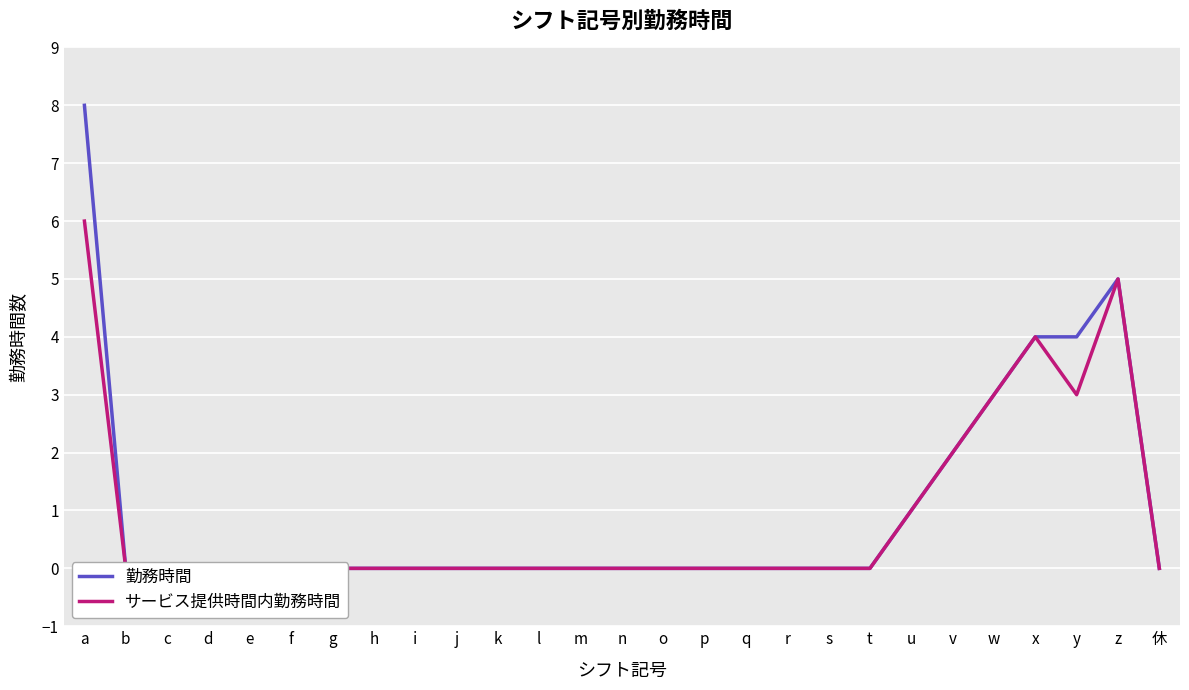

Rank the series by their average value, from highest to lowest.

勤務時間, サービス提供時間内勤務時間